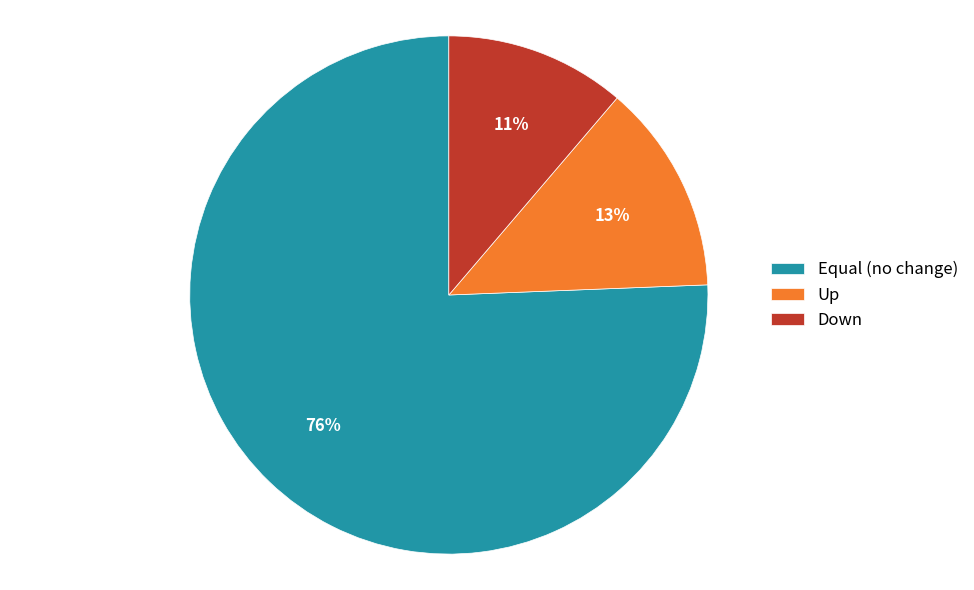

True or false: Up accounts for 13% of the total.

True